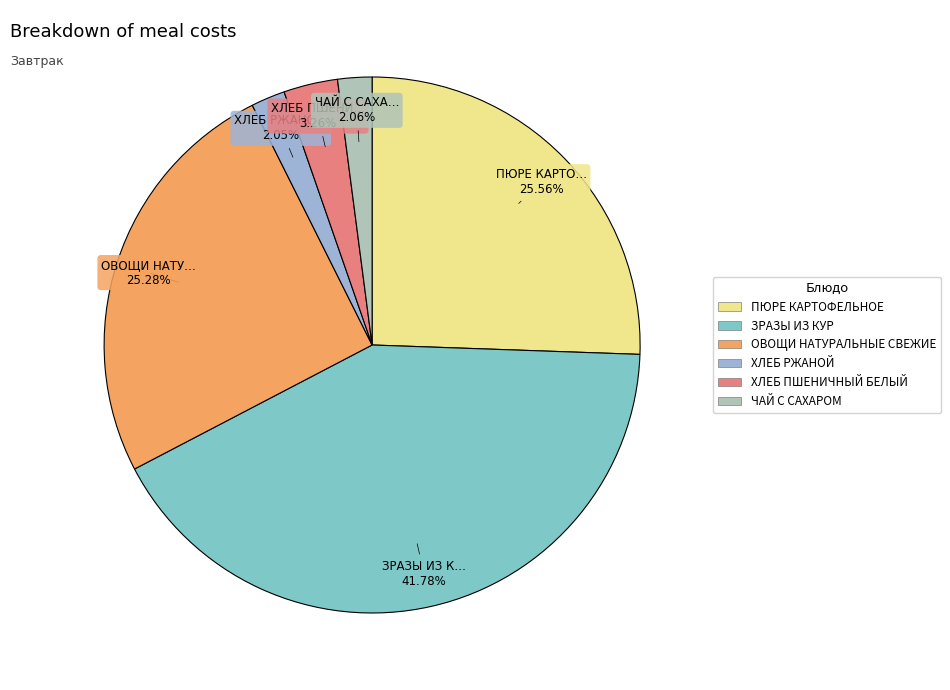

To the nearest percent, what is the difference between the largest and smallest slice percentages?

40%